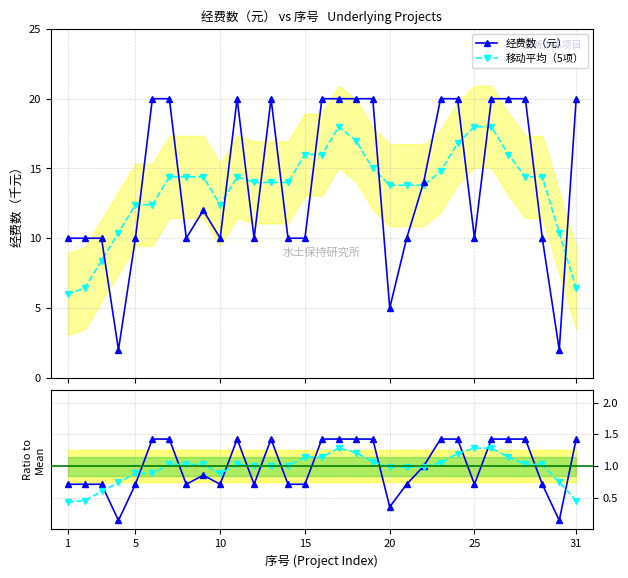

True or false: 经费数（元） has more than 2 interior local peaks.

True